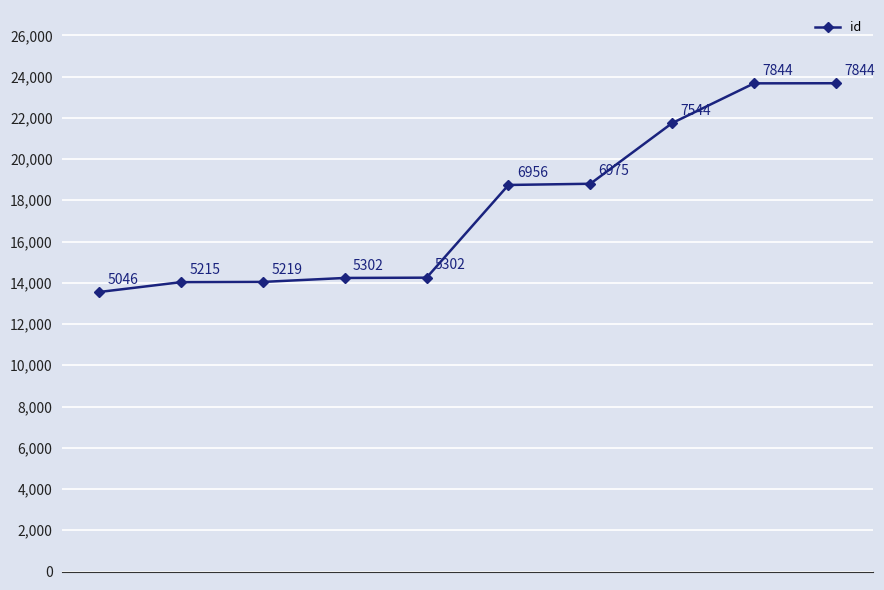

What is the sum of all values?

176744